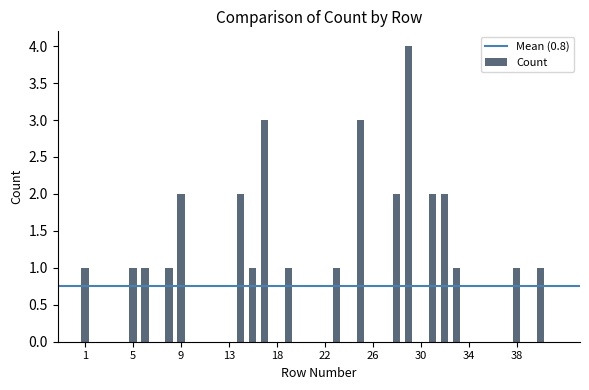

What is the sum of all values?

30